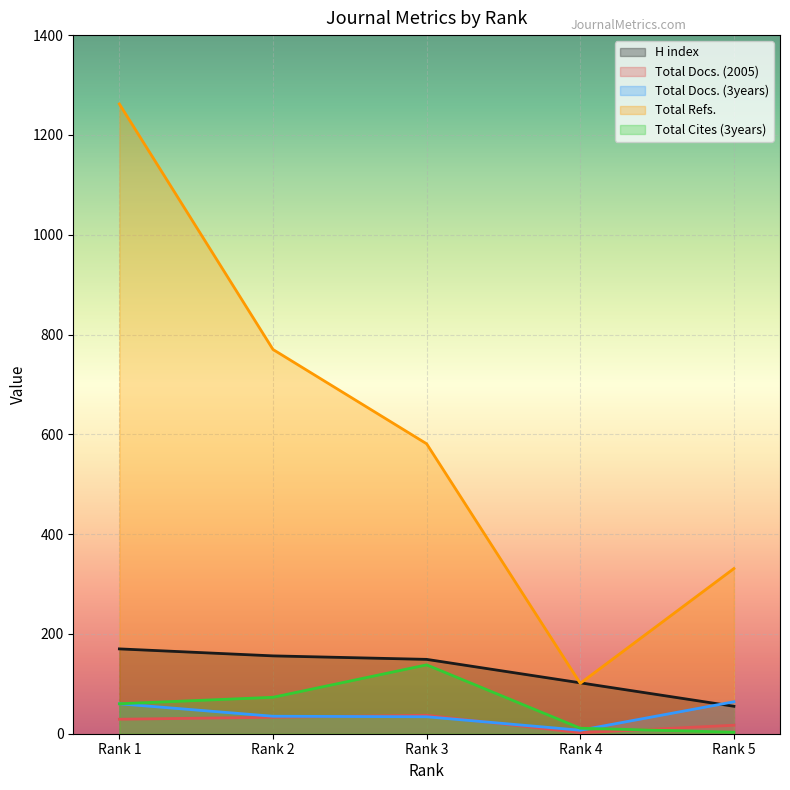

The value of Total Docs. (3years) at Rank 5 is 64. True or false?

True